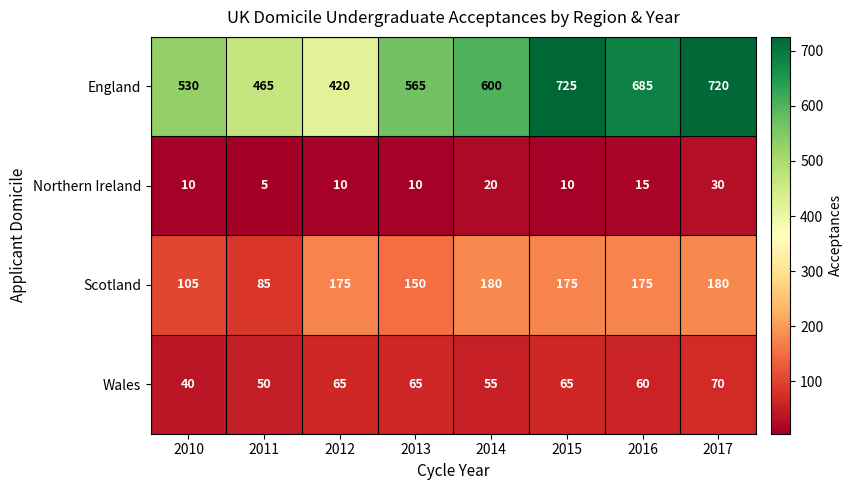

What is the total value across all series at 2013?

790